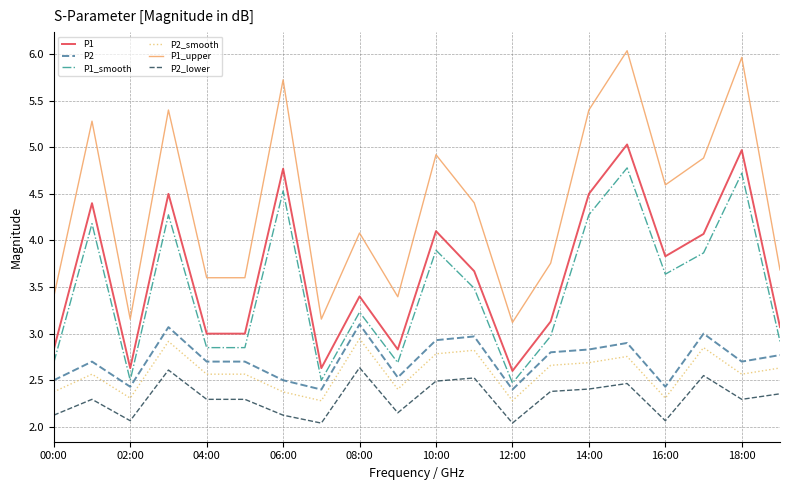

How many lines are shown in the chart?

6